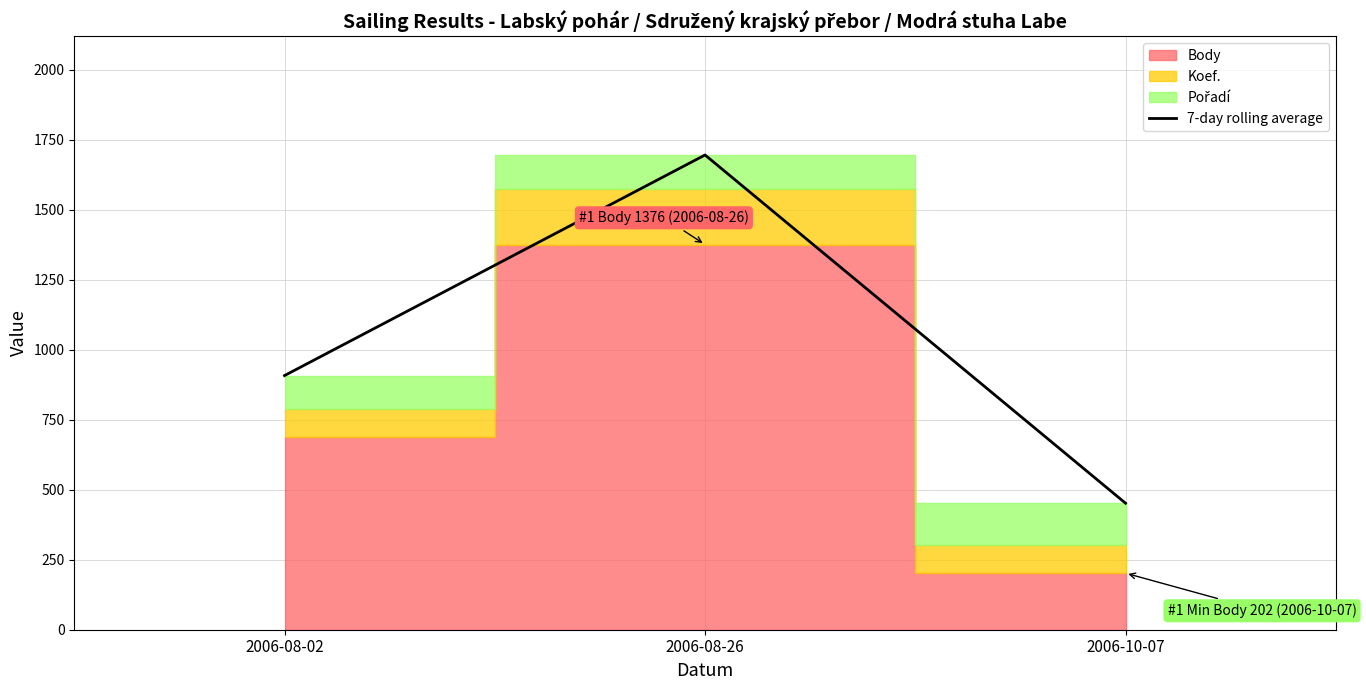

What is the label of the 3rd point from the left?

2006-10-07